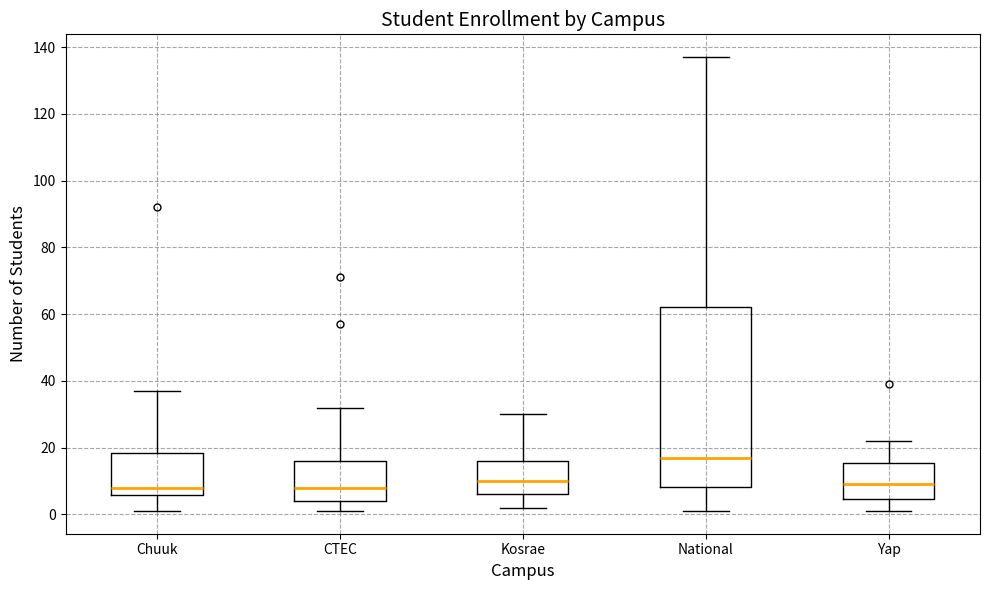

Reading left to right, read every box against the y-axis: the position of its median line, the range the box covers, and the ends of its whiskers. The values are not printed on the chart, so give them approximately, as read against the axis.

Chuuk: median 8, box 6 to 18, whiskers 2 to 38
CTEC: median 8, box 4 to 16, whiskers 2 to 32
Kosrae: median 10, box 6 to 16, whiskers 2 to 30
National: median 18, box 8 to 62, whiskers 2 to 138
Yap: median 10, box 4 to 16, whiskers 2 to 22